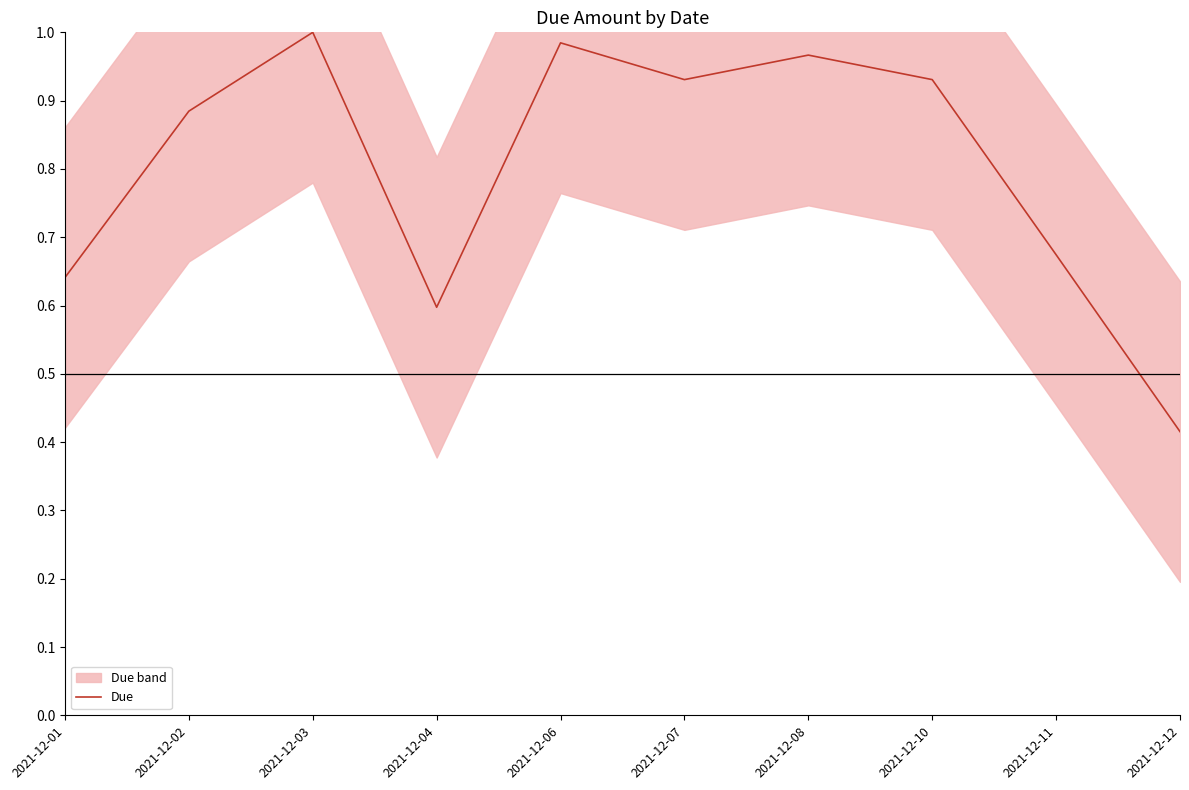

The value at 2021-12-03 is 1.0. True or false?

True